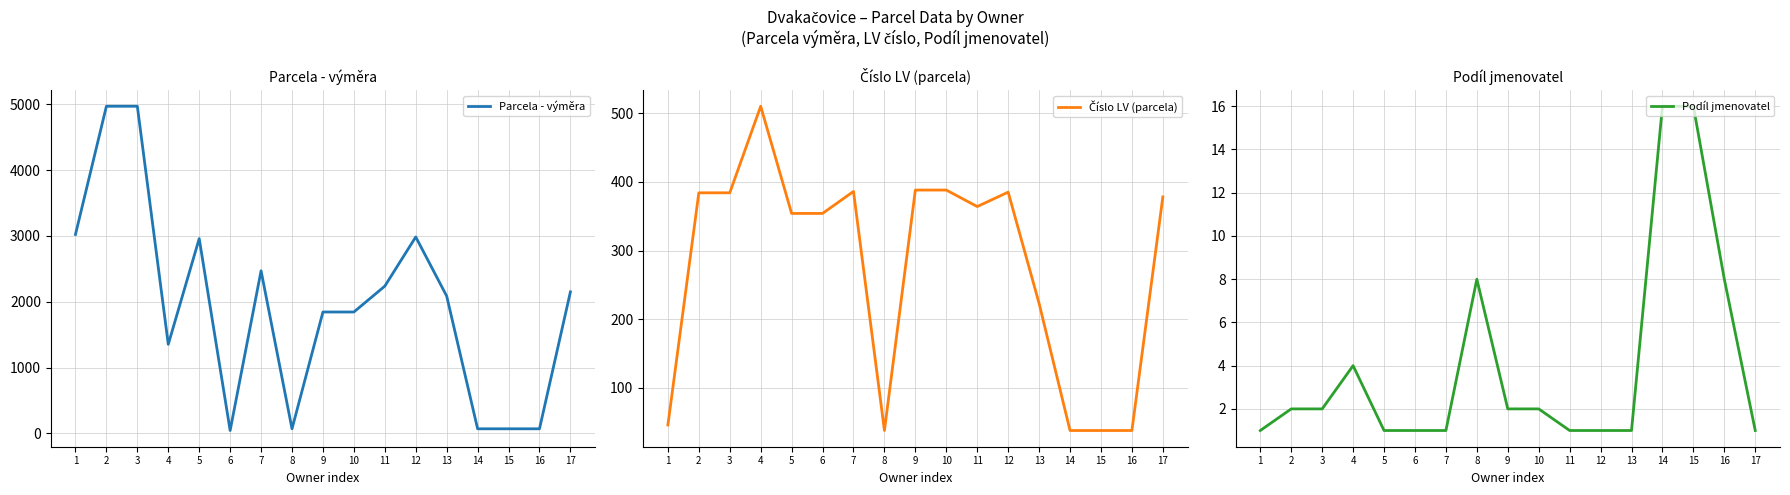

Does the chart display data point markers on the line(s)?

No